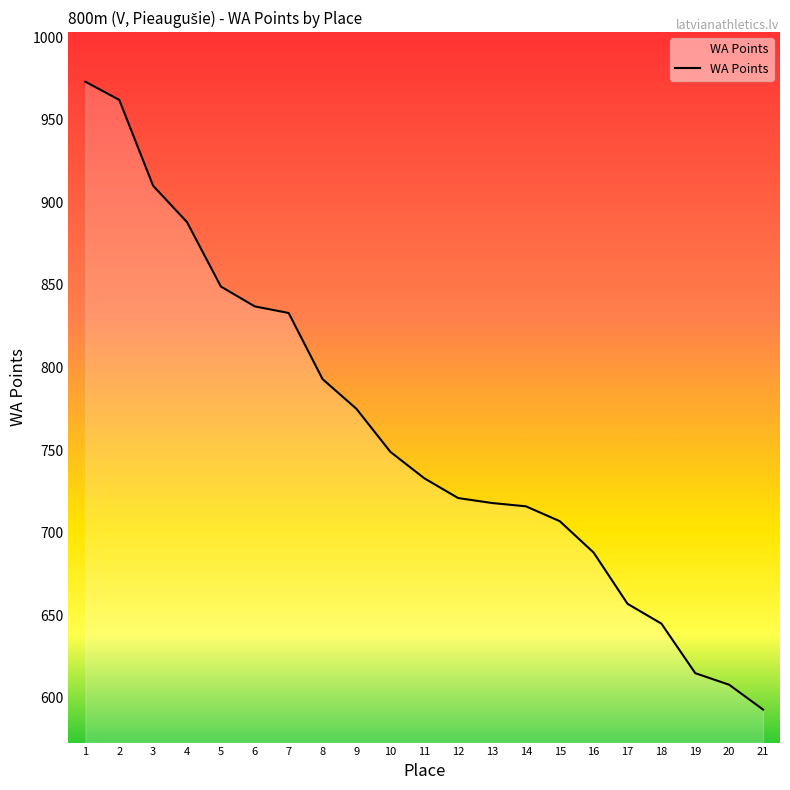

What value does the data have at 14?

716